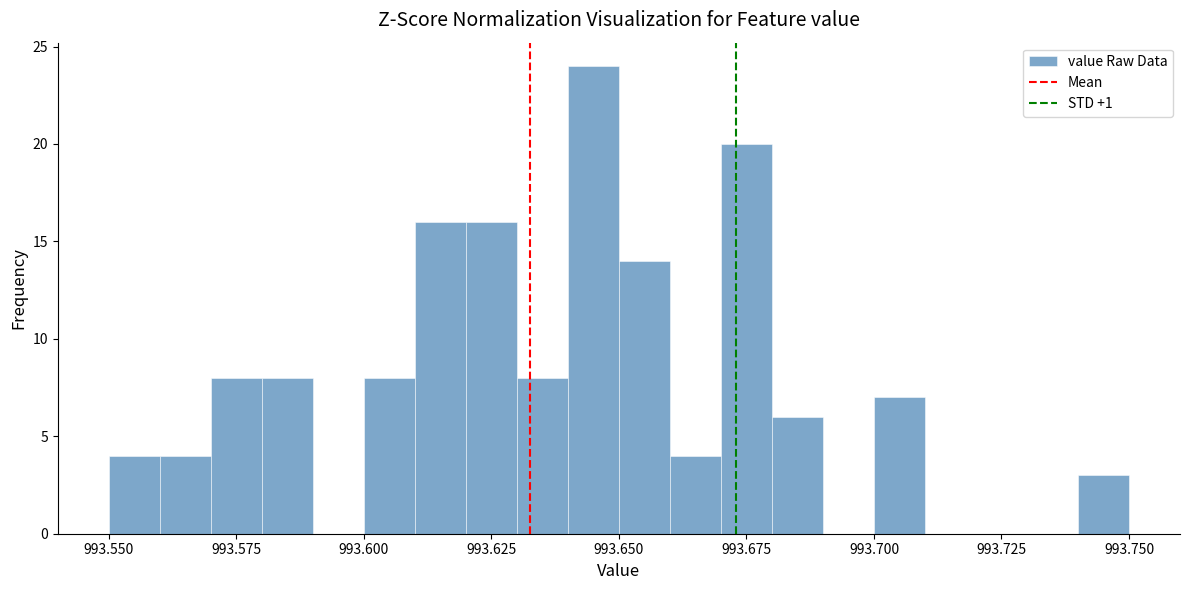

Around what value on the x-axis is the tallest bar? Give the approximate position of its centre, as read against the axis.

993.645